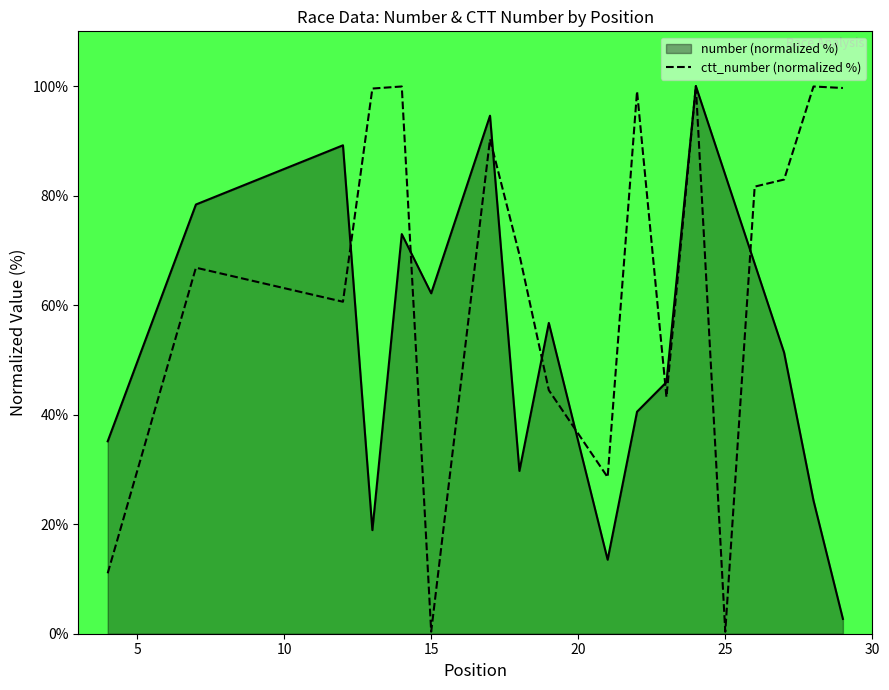

What is the minimum value for number (normalized %)?

2.7